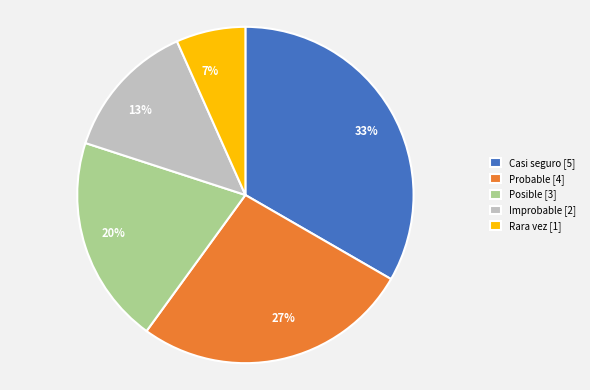

To the nearest percent, what is the average slice percentage?

20%